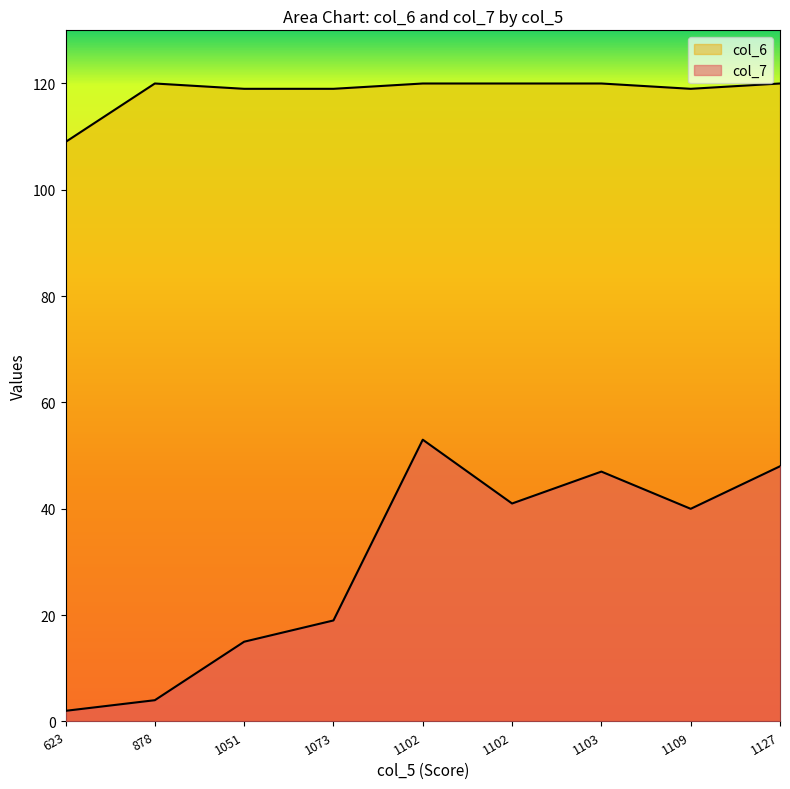

How many lines are shown in the chart?

2